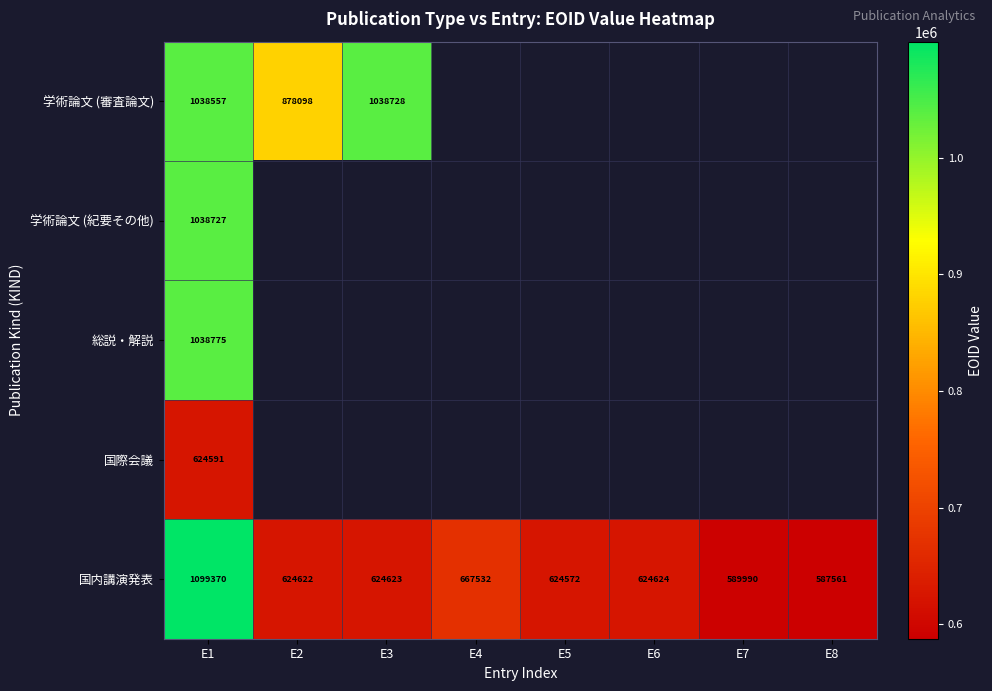

Where is 国内講演発表 nearest to the value 843465?

E4